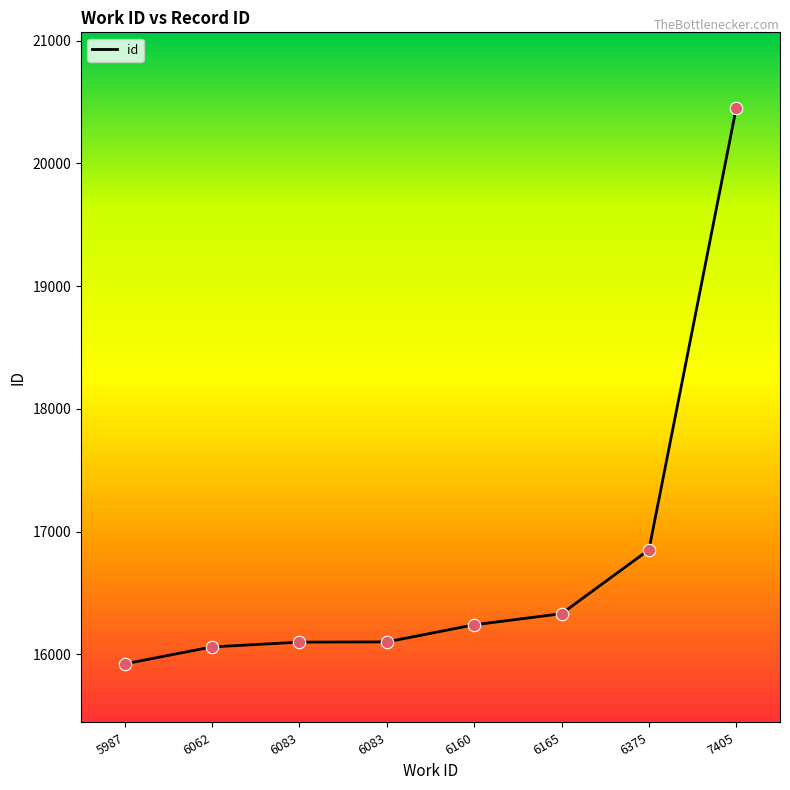

What is the change in value from 6375 to 7405?

+3603